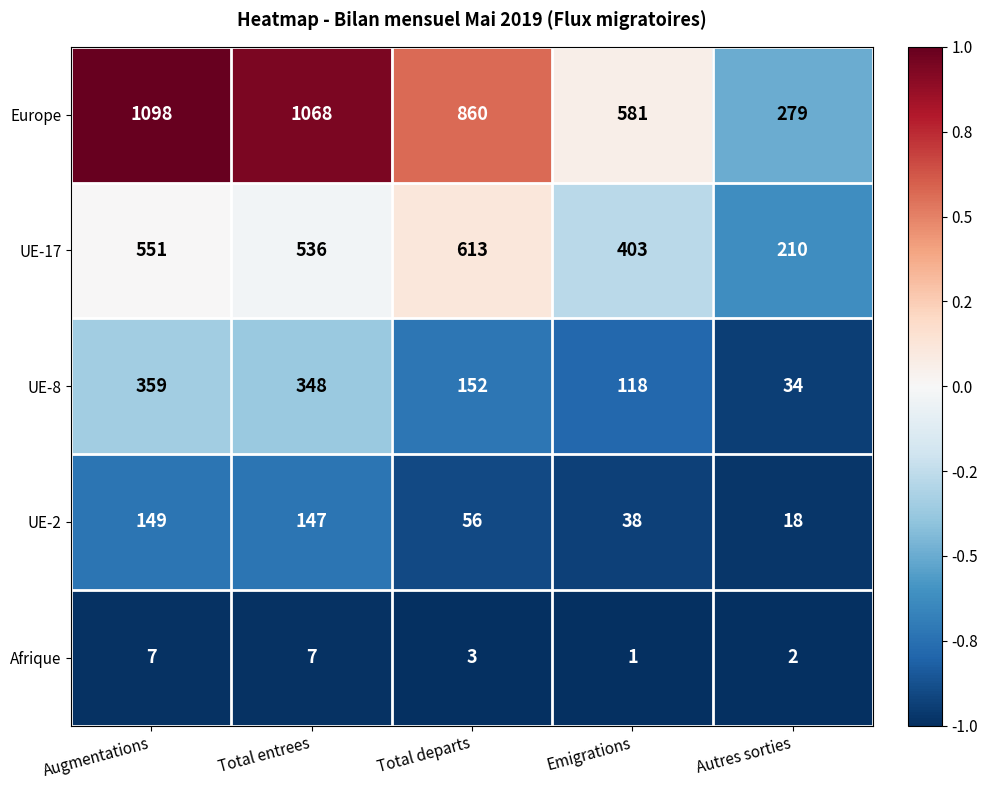

List the series in order of their peak value, highest first.

Europe, UE-17, UE-8, UE-2, Afrique